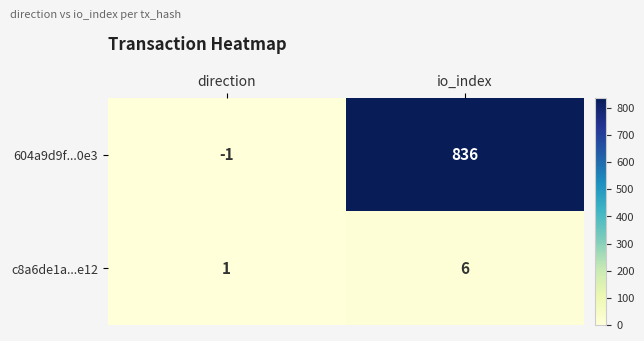

Which series changed the most between direction and io_index?

604a9d9f...0e3